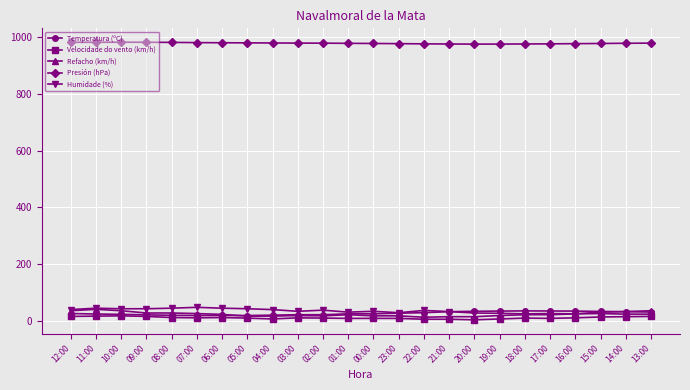

True or false: Presión (hPa) and Temperatura (ºC) intersect in this chart.

False